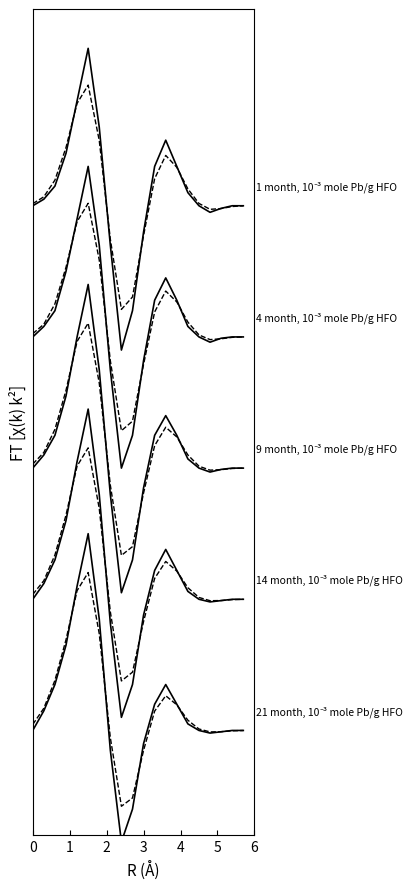

How many data points in 21 month, 10⁻³ mole Pb/g HFO are above 0?

10